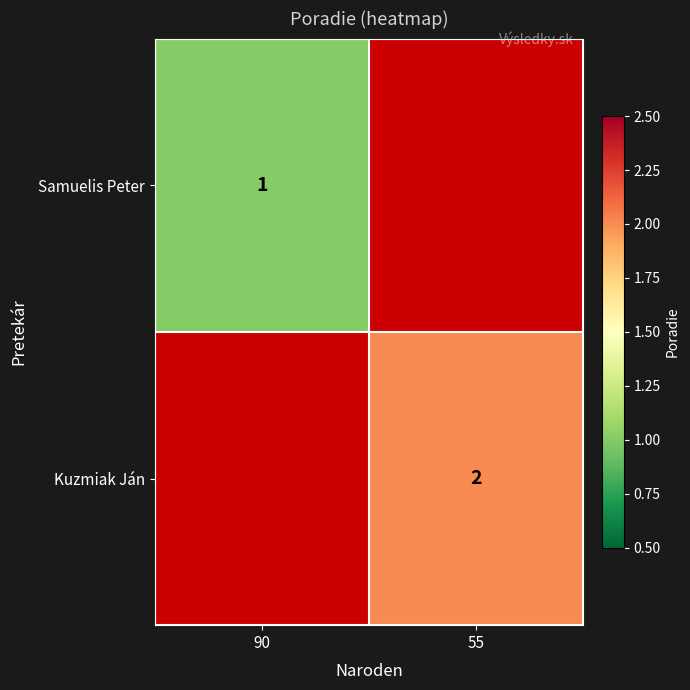

Is it true that Samuelis Peter equals 0 at 90?

False